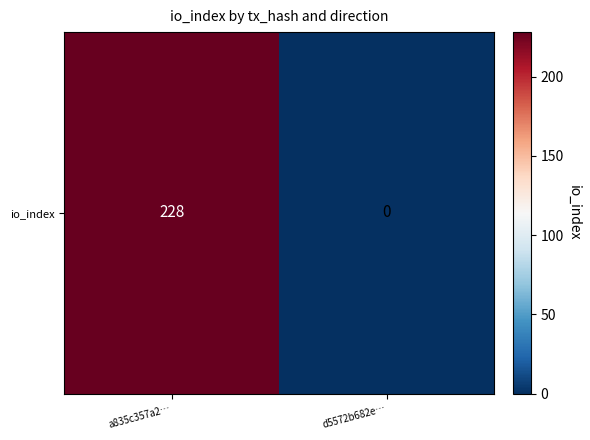

Rank the categories by value from lowest to highest.

d5572b682e…, a835c357a2…